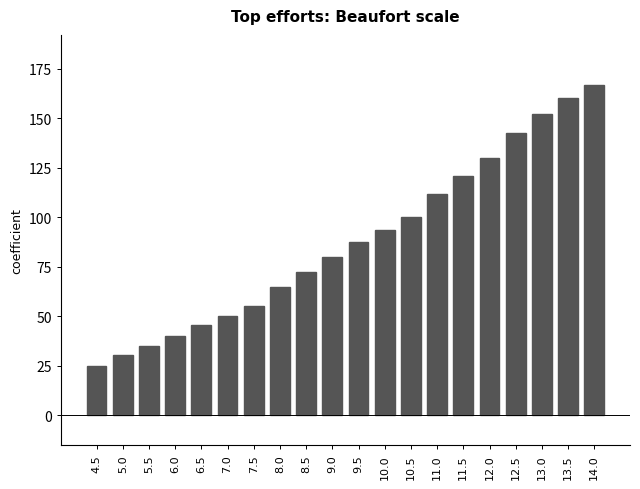

True or false: the data shows 64.4 at 12.0.

False